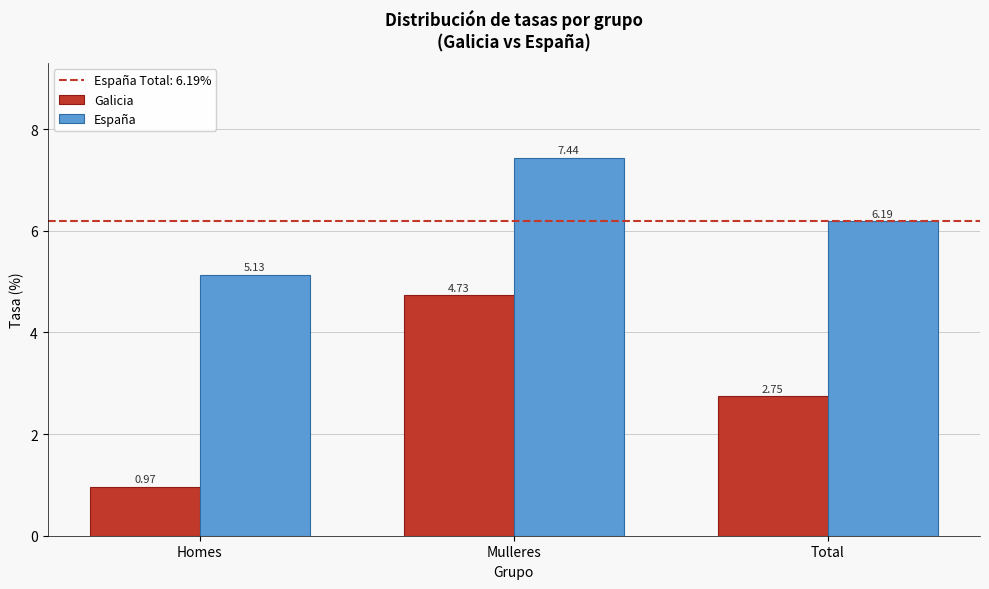

List the labels in order of Galicia value, largest first.

Mulleres, Total, Homes